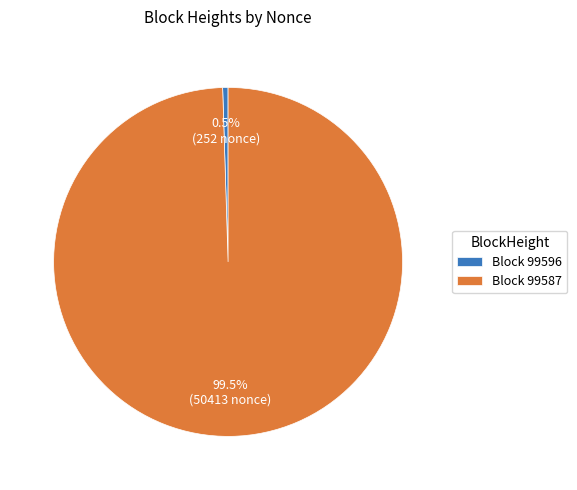

Combined, do Block 99596 and Block 99587 account for over 50%?

Yes